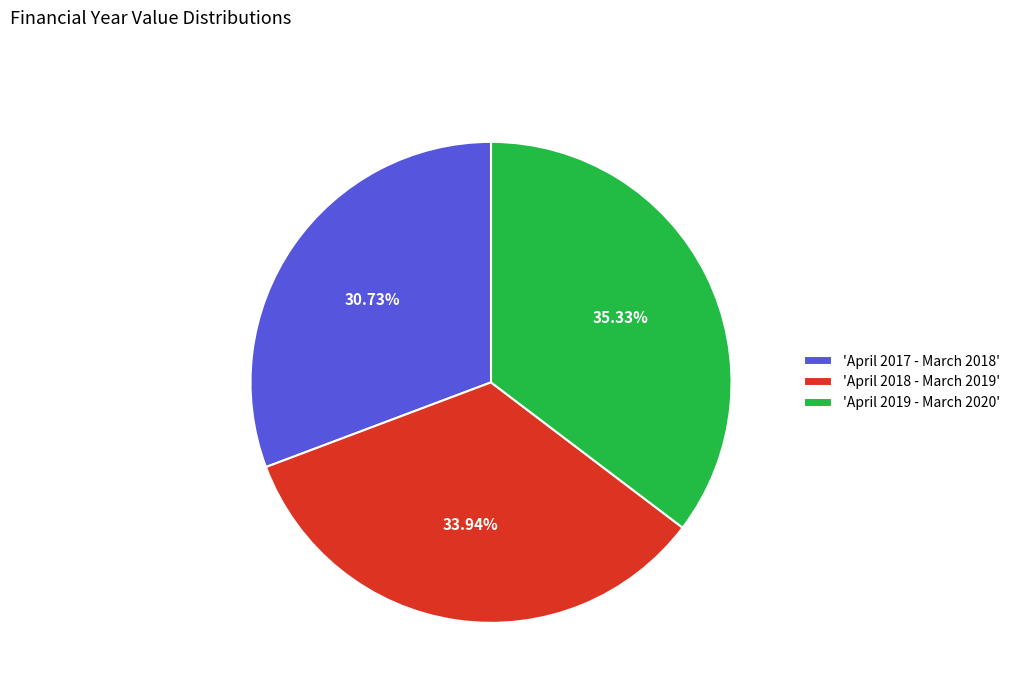

Rank the categories by value from lowest to highest.

'April 2017 - March 2018', 'April 2018 - March 2019', 'April 2019 - March 2020'